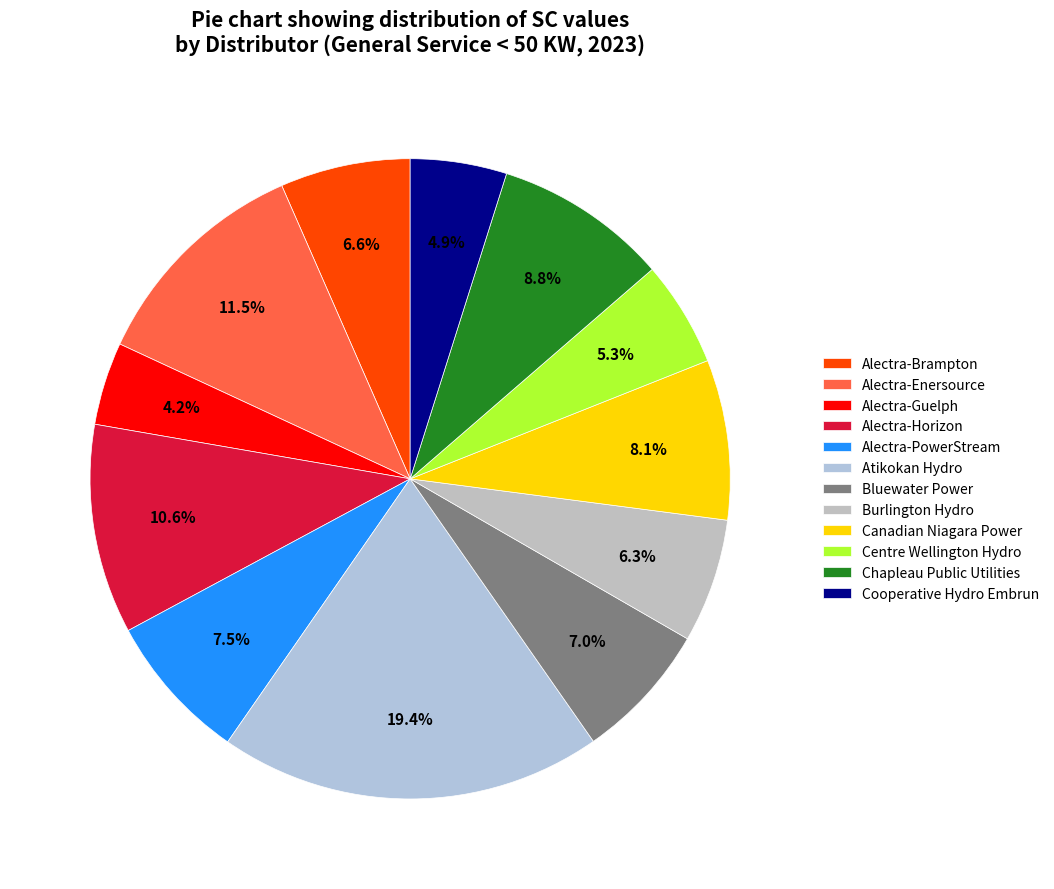

Rank the categories by value from lowest to highest.

Alectra-Guelph, Cooperative Hydro Embrun, Centre Wellington Hydro, Burlington Hydro, Alectra-Brampton, Bluewater Power, Alectra-PowerStream, Canadian Niagara Power, Chapleau Public Utilities, Alectra-Horizon, Alectra-Enersource, Atikokan Hydro